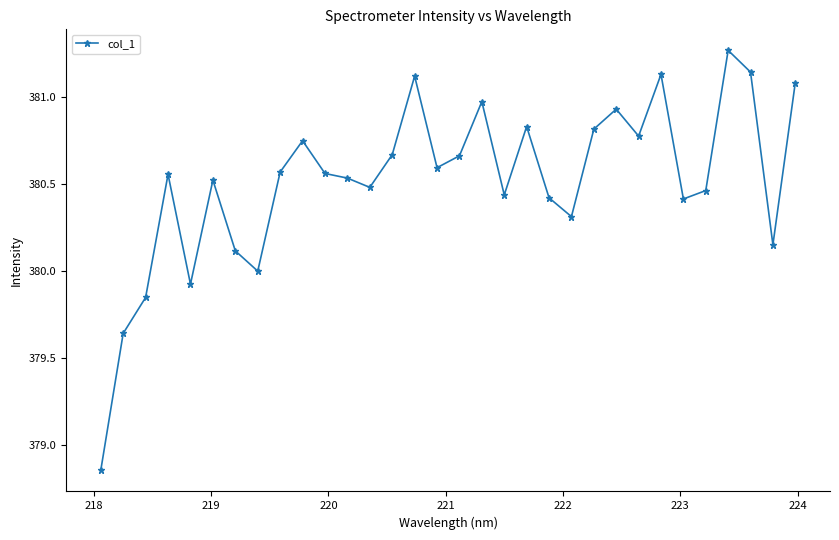

True or false: there are more than 2 points higher than both neighbors.

True